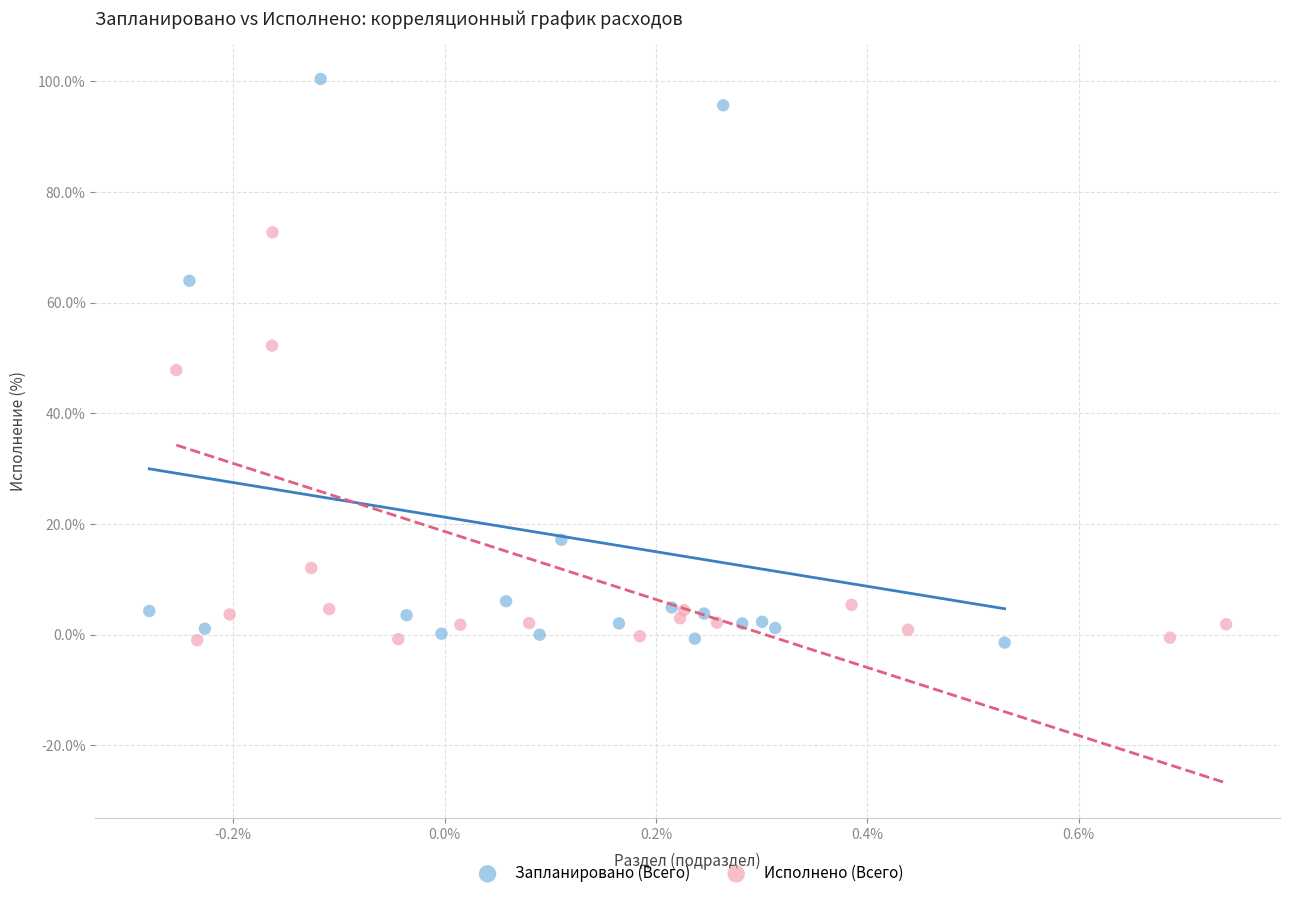

Which series contains the highest Y value?

Запланировано (Всего)